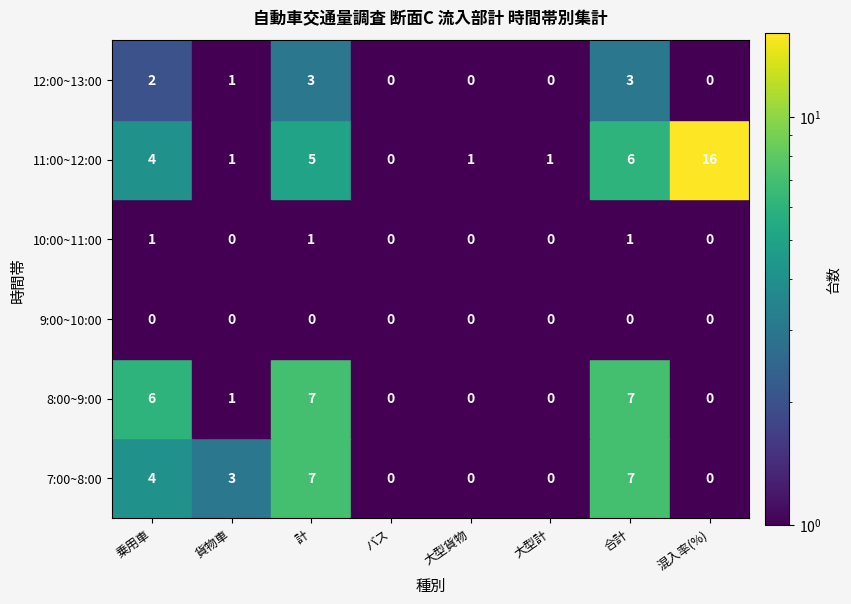

Reading left to right, extract all data points from this chart.

7:00~8:00: 4	3	7	0	0	0	7	0
8:00~9:00: 6	1	7	0	0	0	7	0
9:00~10:00: 0	0	0	0	0	0	0	0
10:00~11:00: 1	0	1	0	0	0	1	0
11:00~12:00: 4	1	5	0	1	1	6	16
12:00~13:00: 2	1	3	0	0	0	3	0